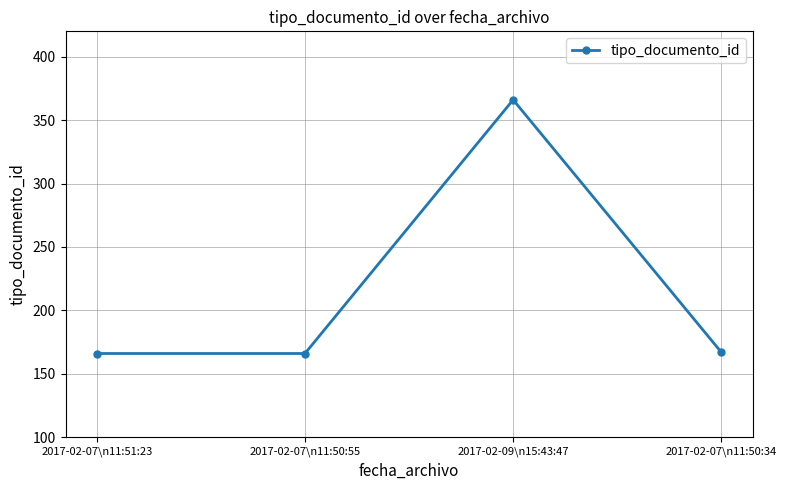

What is the change in value from 2017-02-07\n11:50:55 to 2017-02-09\n15:43:47?

+200